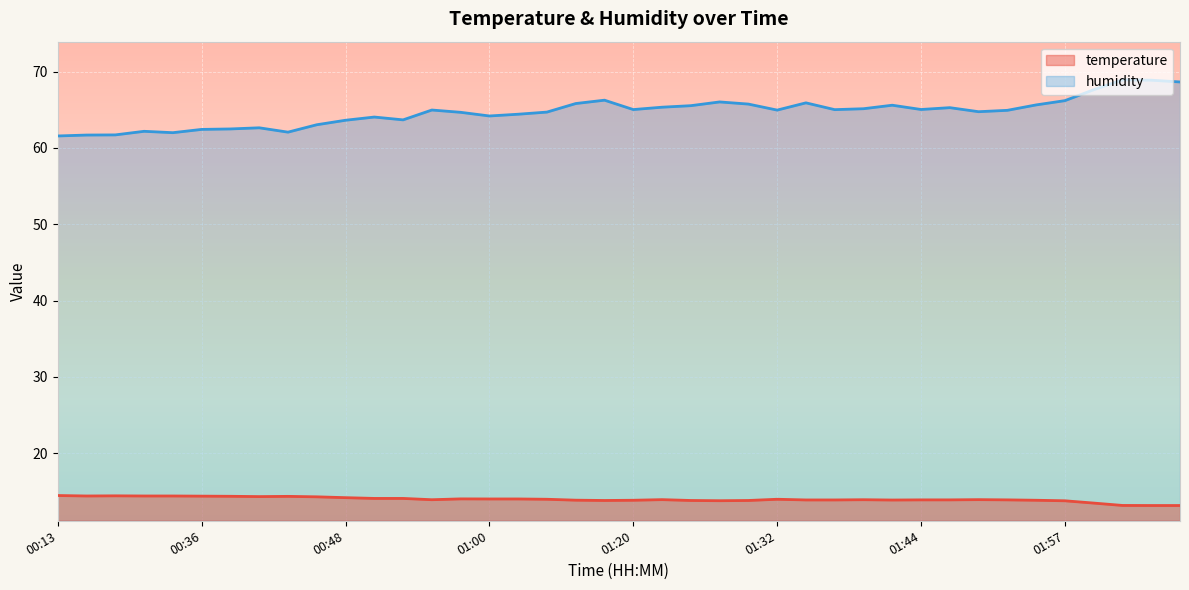

What is the maximum value shown in the chart?

68.9